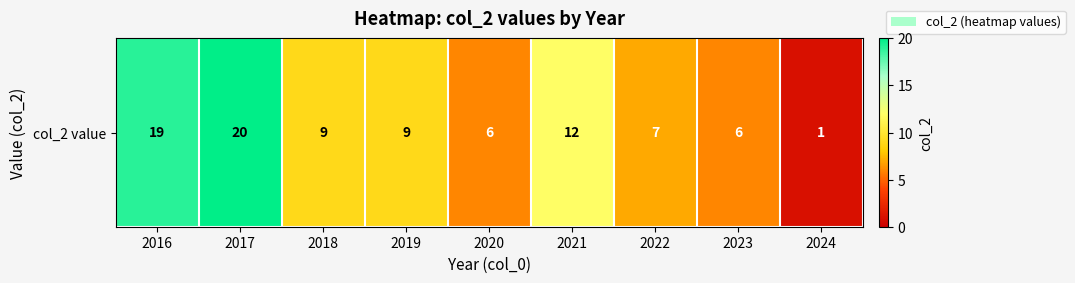

The chart shows a value of 9 at 2019. True or false?

True